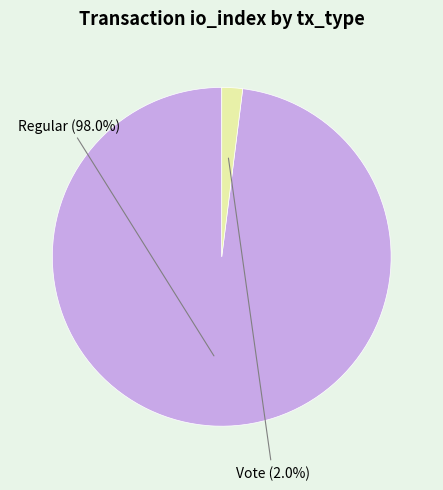

Which category has the biggest portion of the pie?

Regular